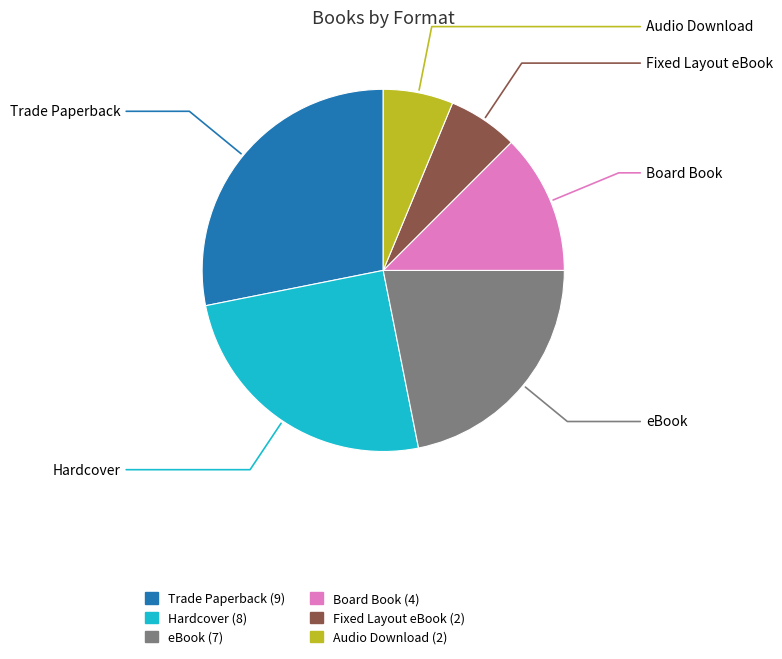

Between Trade Paperback and Fixed Layout eBook, which is larger?

Trade Paperback